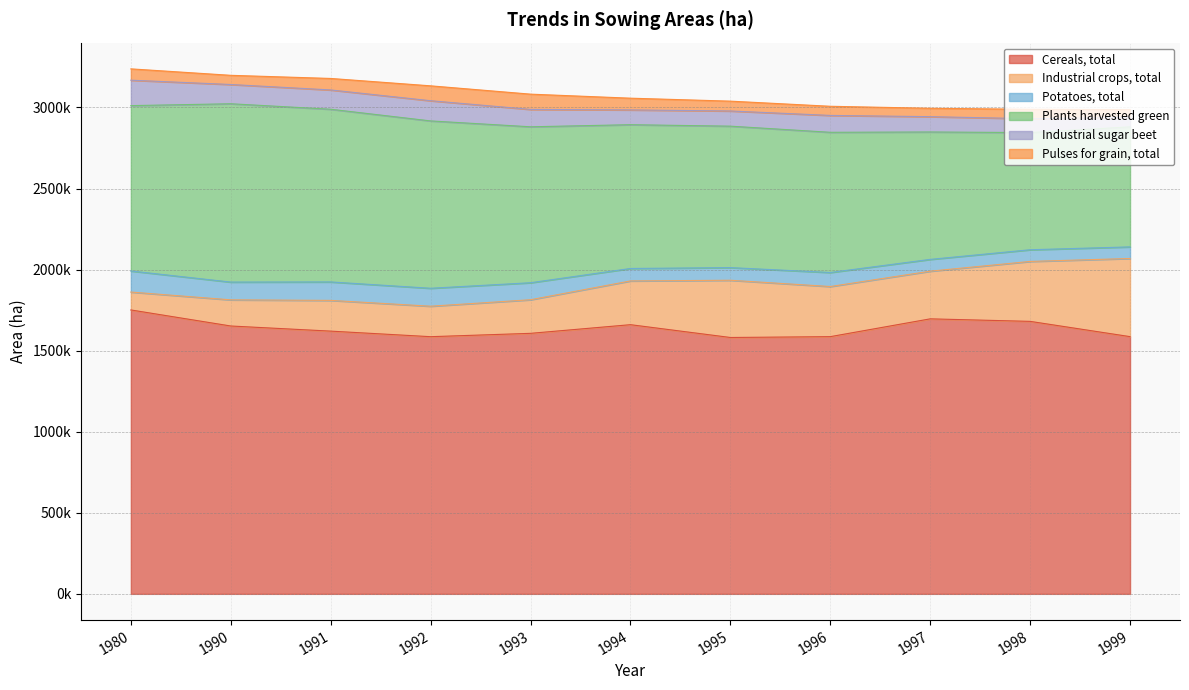

What is the difference between the maximum and minimum values in the Industrial crops, total series?

371734